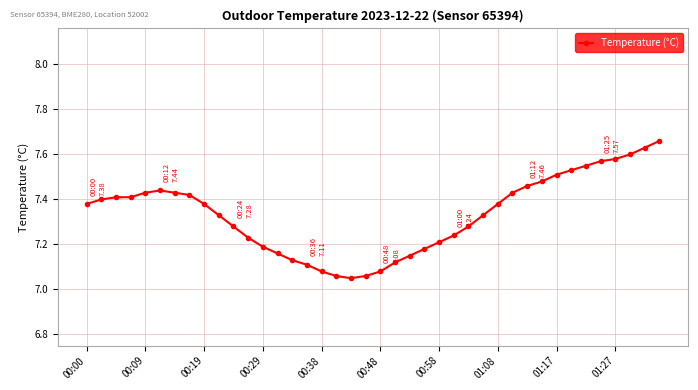

What is the sum of all values?

293.4